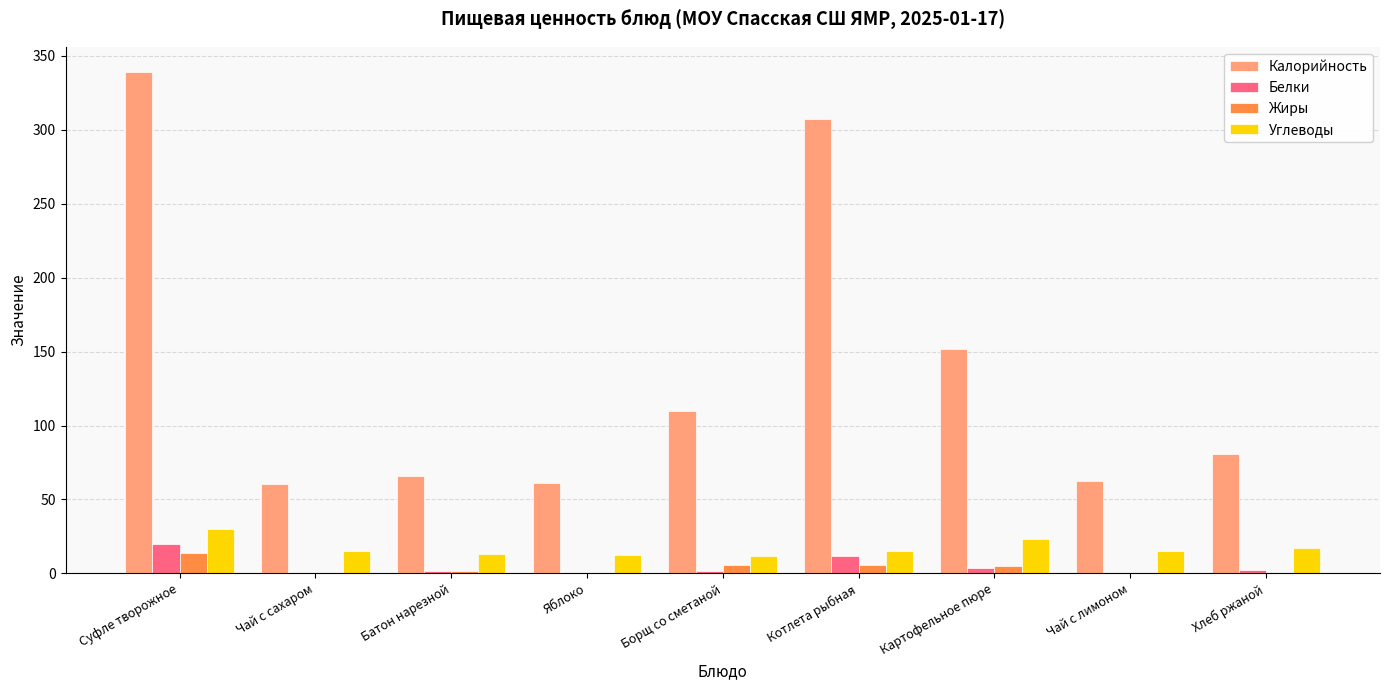

What is the sum of all Калорийность values?

1238.5